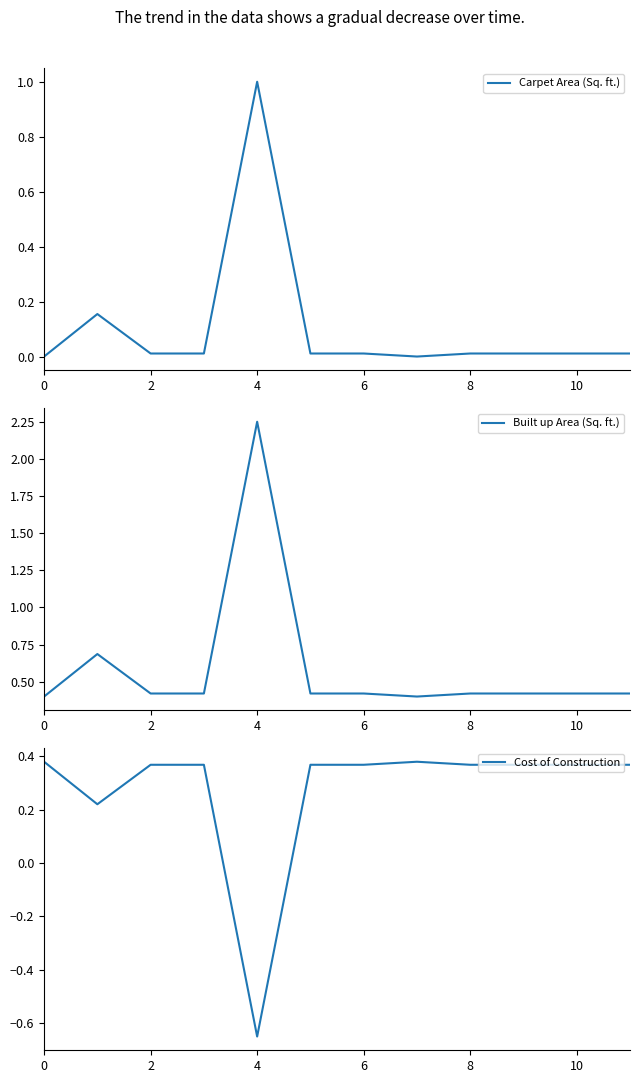

What is the difference between the maximum and minimum values in the Cost of Construction series?

1.0